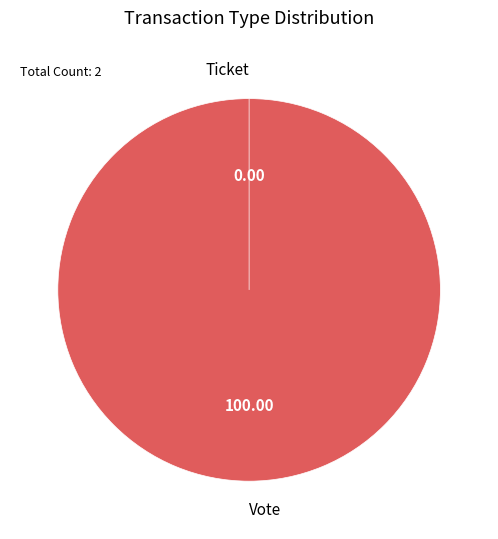

To the nearest percent, what is the average slice percentage?

50%